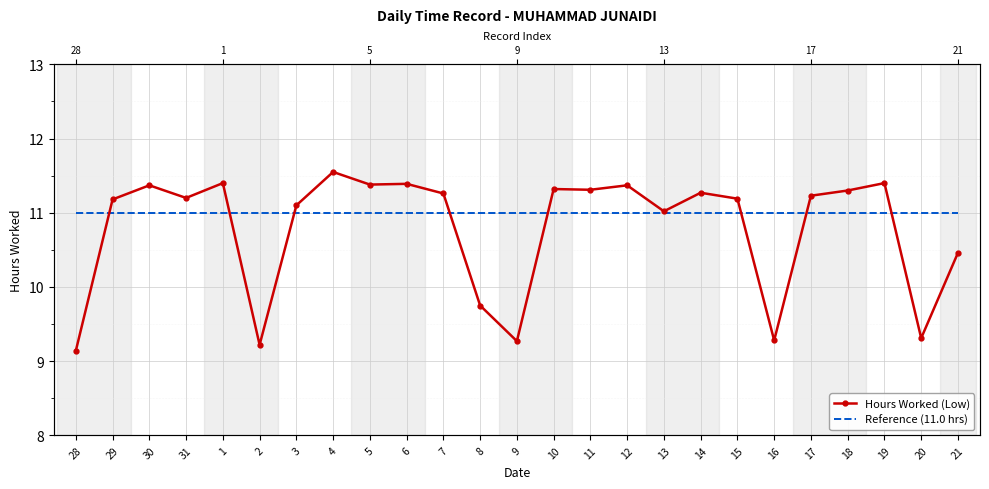

Which series has the largest range (max minus min)?

Hours Worked (Low)